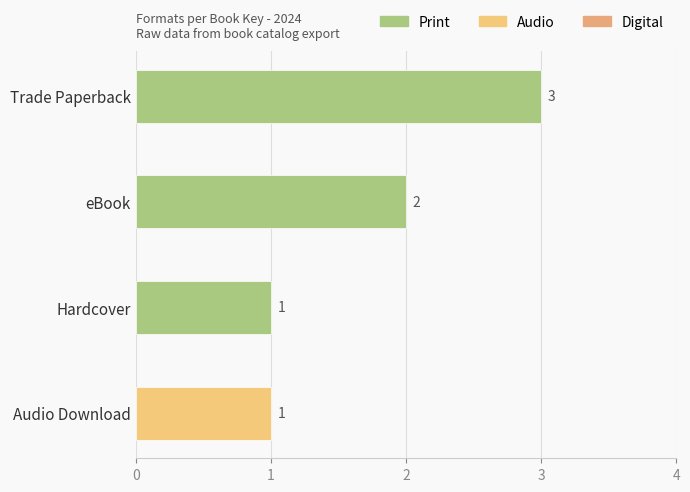

The chart shows a value of 2 at eBook. True or false?

True